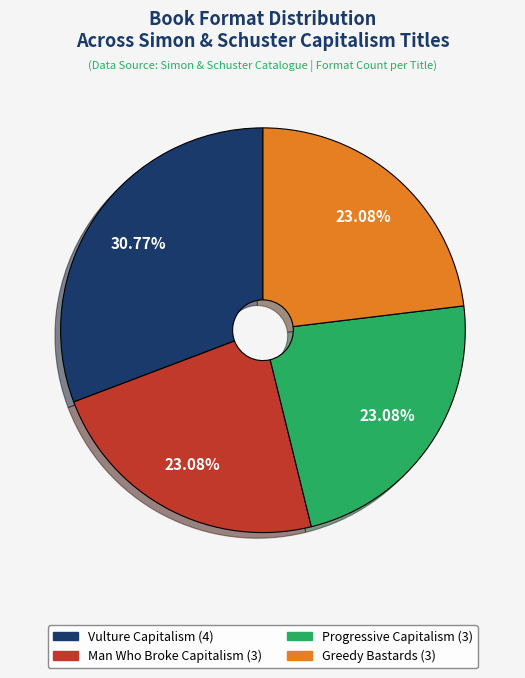

To the nearest percent, what is the difference between the largest and smallest slice percentages?

8%